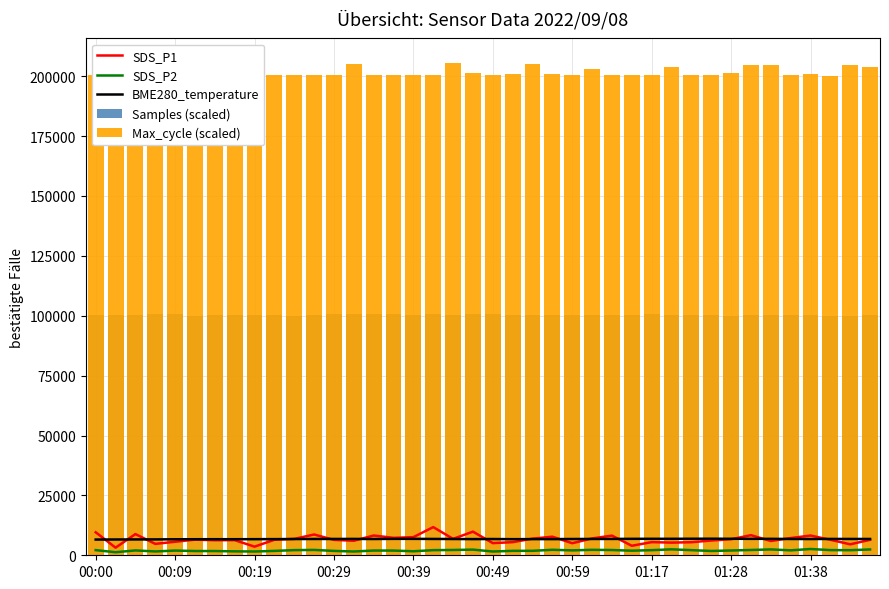

What is the sum of all BME280_temperature values?

271270